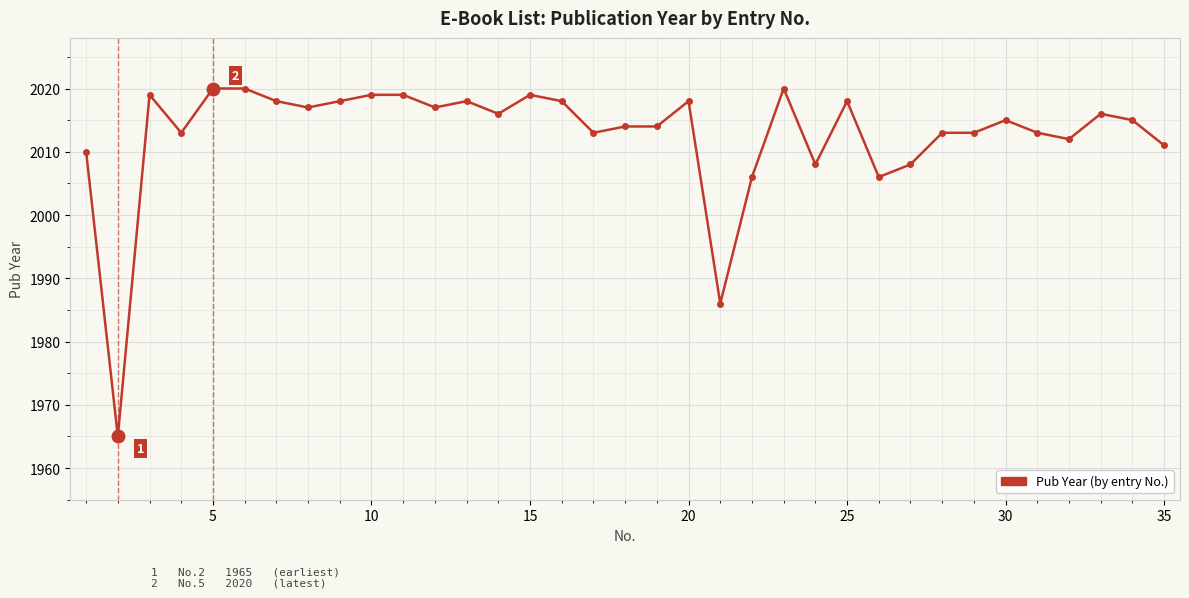

What is the difference between the second highest and minimum values?

55